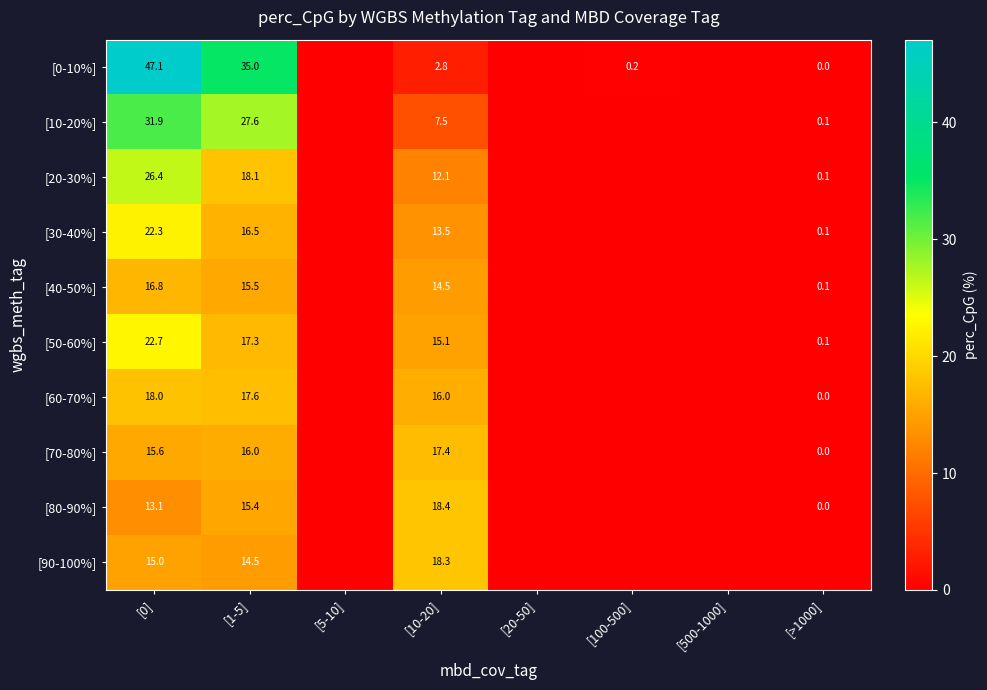

What is the sum of the [40-50%] values at [>1000] and [10-20]?

14.6